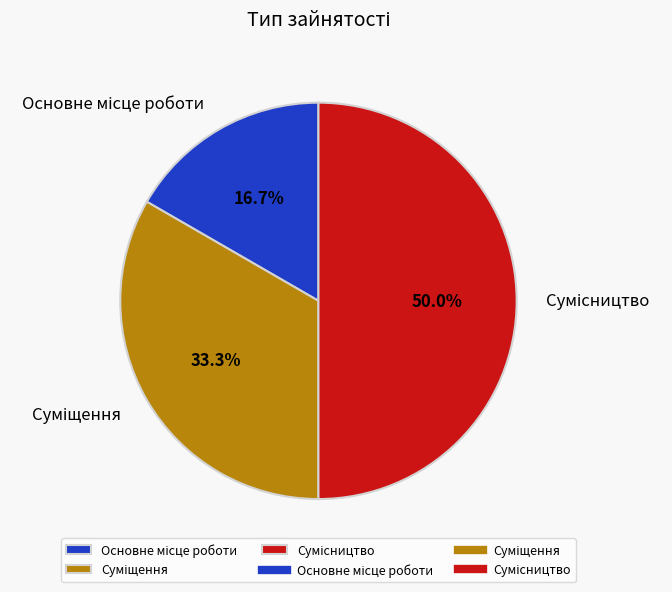

Which category has the biggest portion of the pie?

Сумісництво